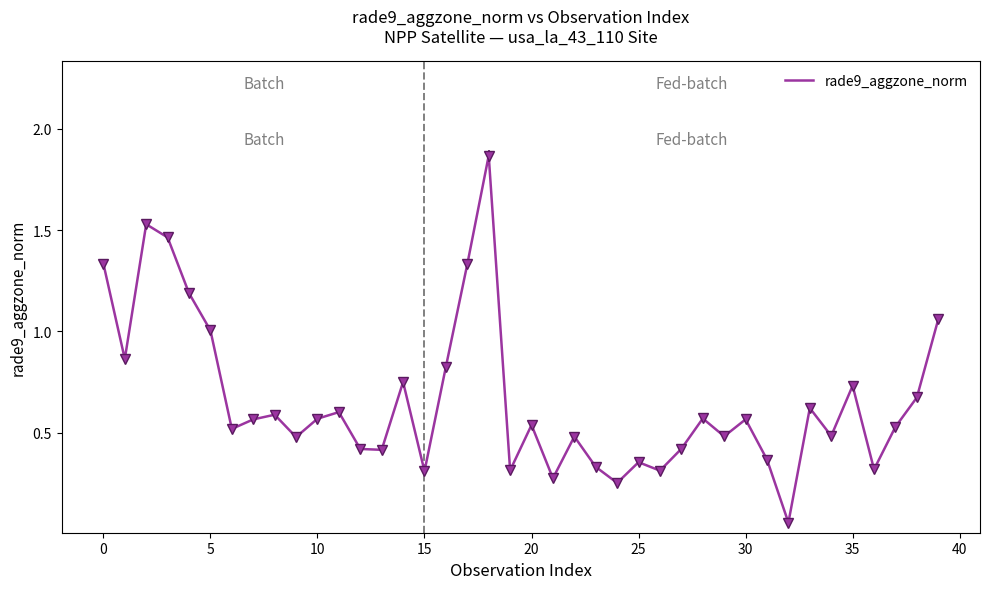

How many lines are shown in the chart?

1